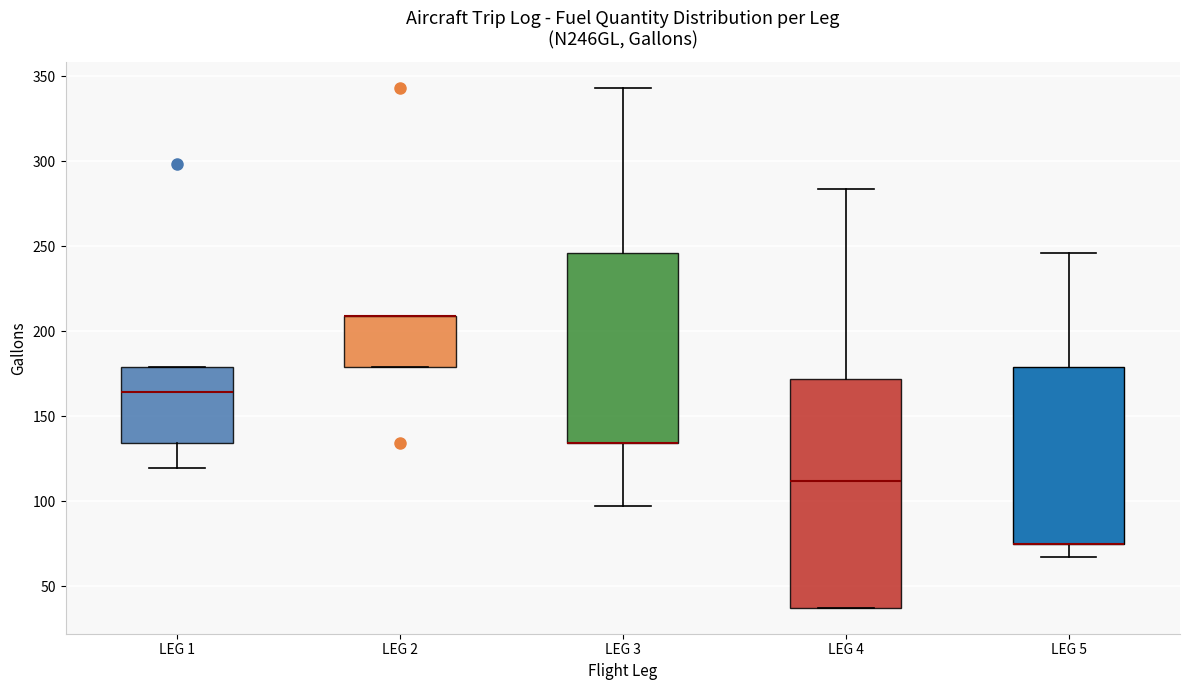

Where does the lower whisker of the box for LEG 3 end on the y-axis? The values are not printed on the chart, so give them approximately, as read against the axis.

95